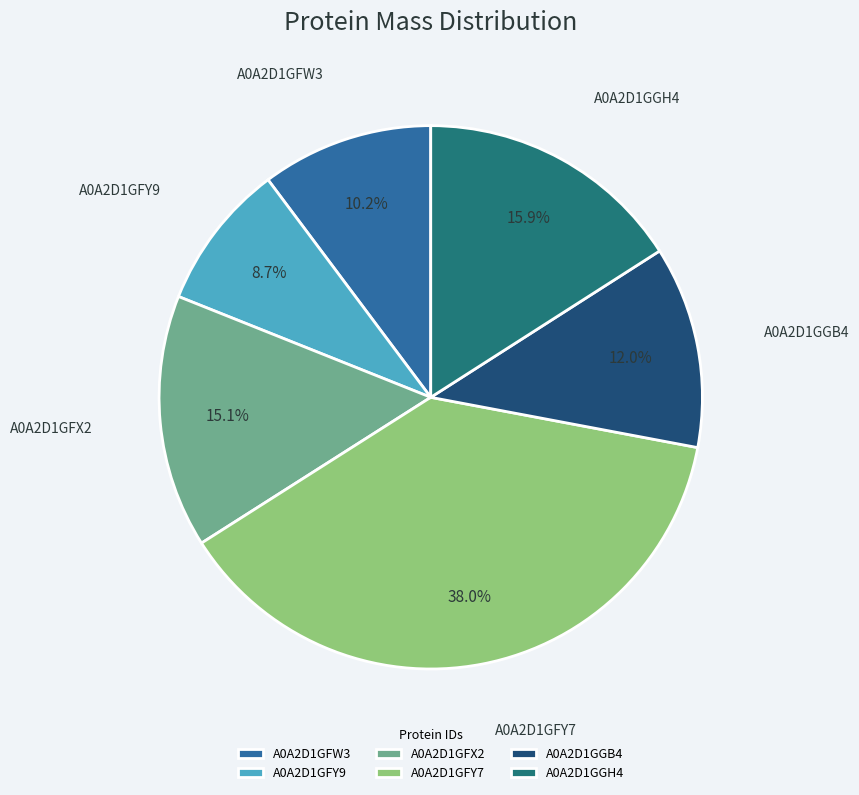

Count the number of slices in the pie.

6